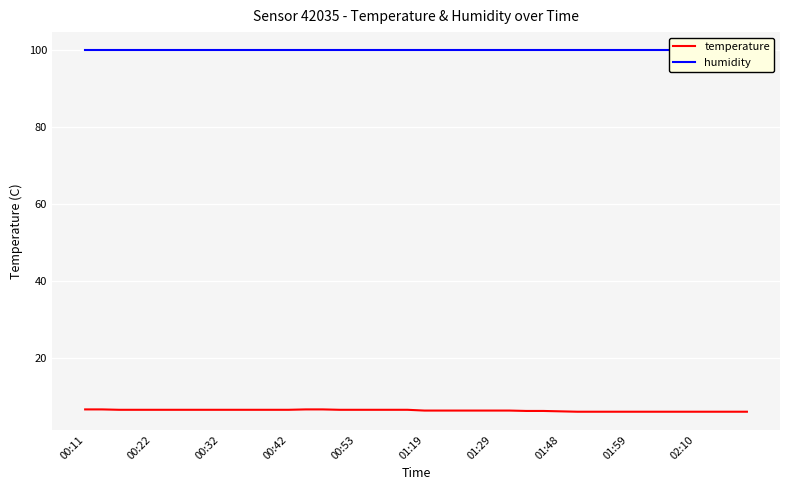

Rank the series by their average value, from highest to lowest.

humidity, temperature